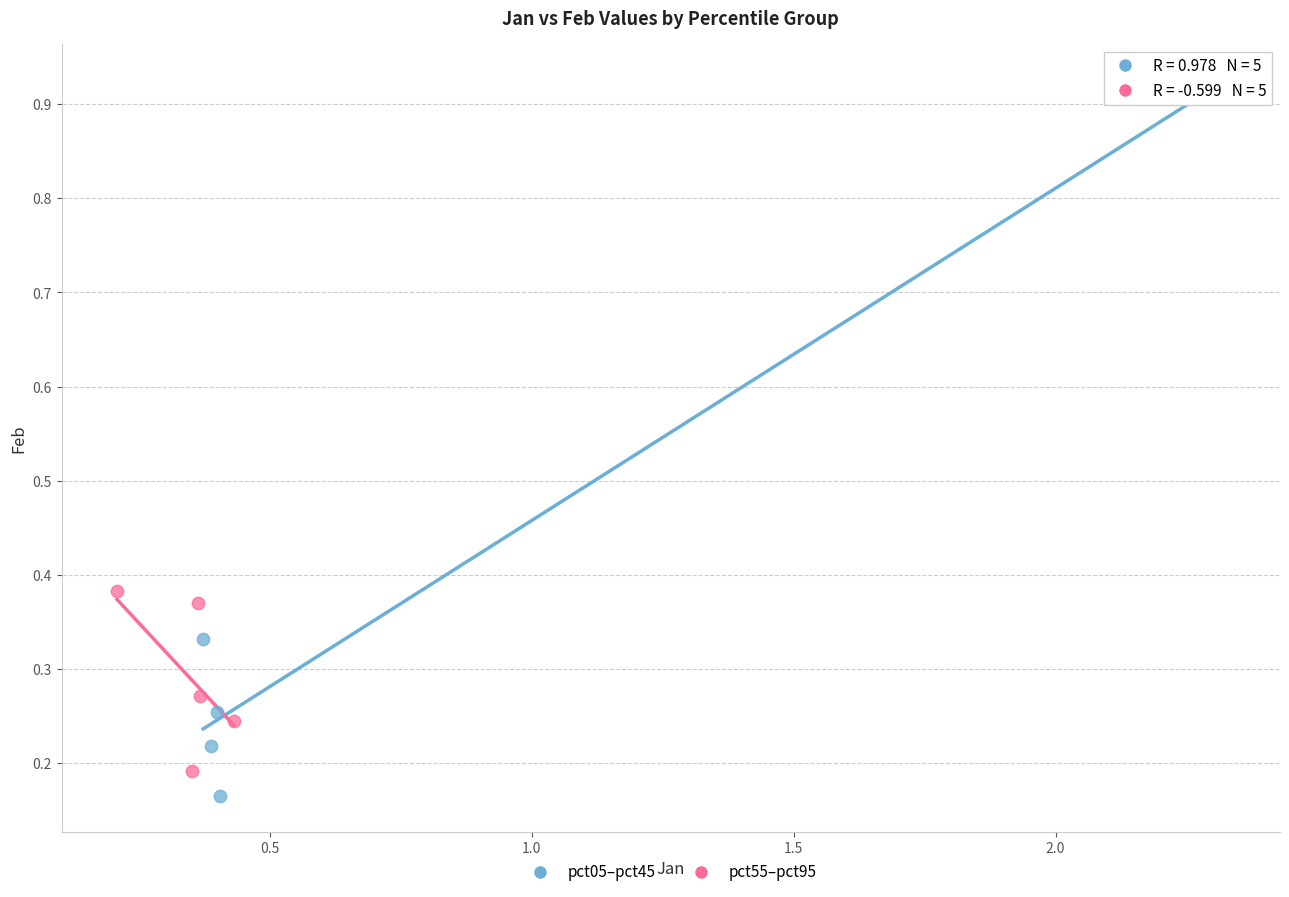

What are all the series names shown in the legend?

pct05–pct45, pct55–pct95